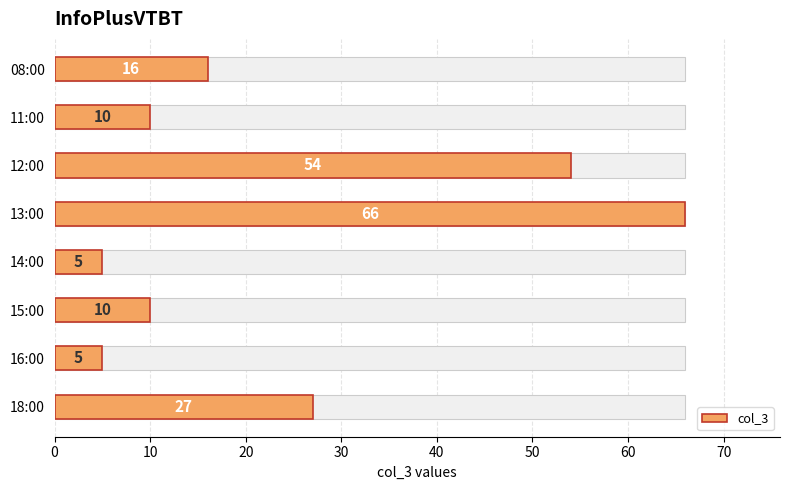

Does the chart contain any negative values?

No